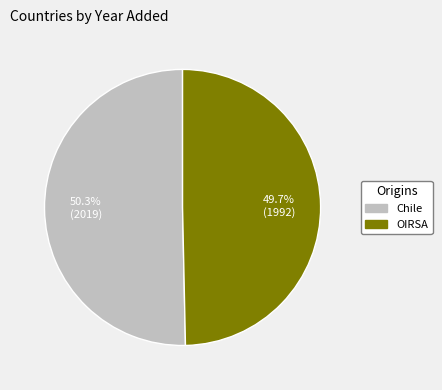

Rank the categories by value from lowest to highest.

OIRSA, Chile